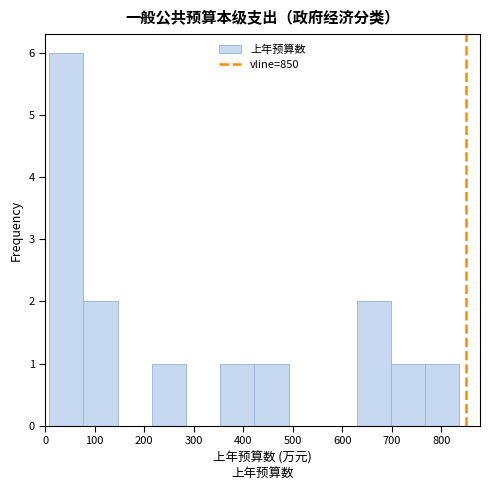

What is the height of the bar covering 80 to 150 on the x-axis? Neither the bar edges nor the heights are printed on the chart, so give them approximately, as read against the axes.

2